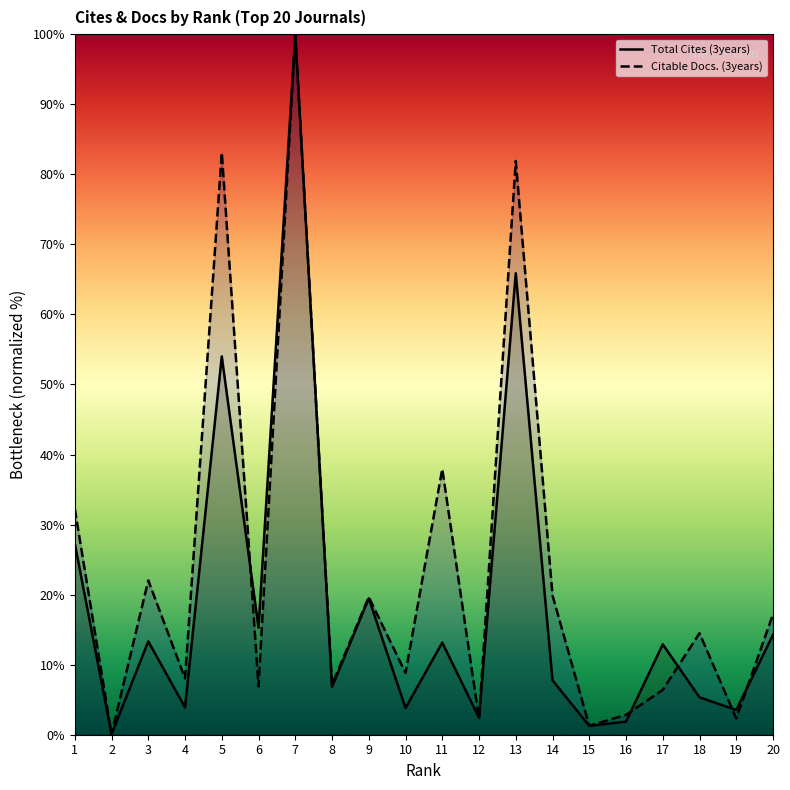

Is it true that Citable Docs. (3years) equals 6.9 at 6?

True